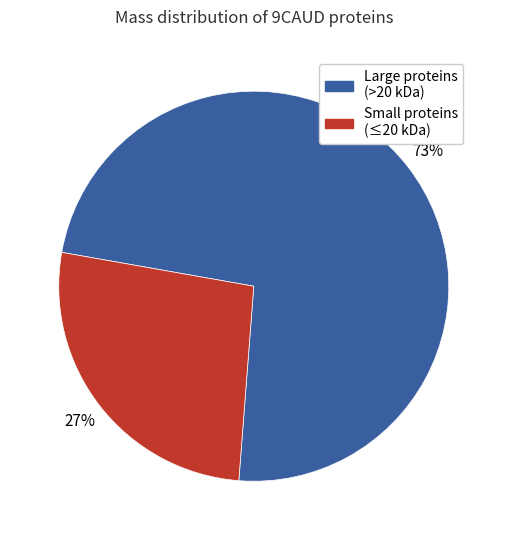

To the nearest percent, what is the average slice percentage?

50%